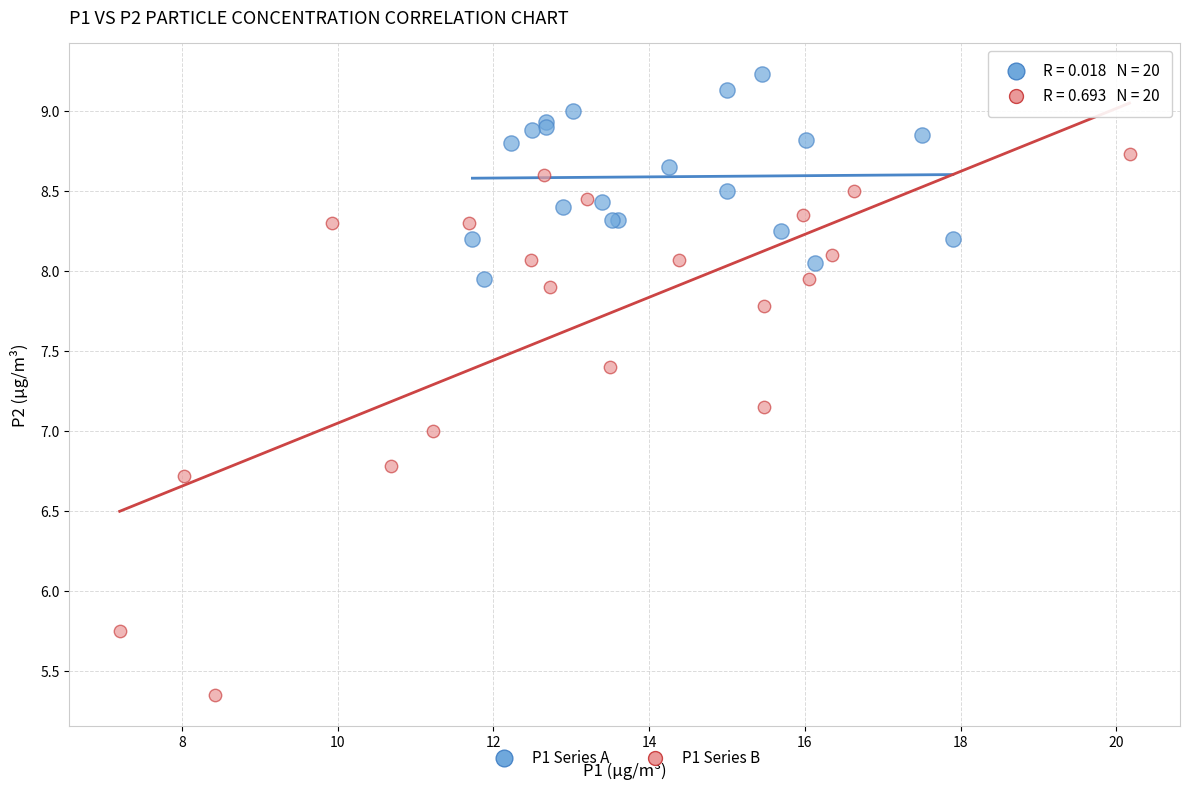

Which series has the widest spread of Y values?

P1 Series B